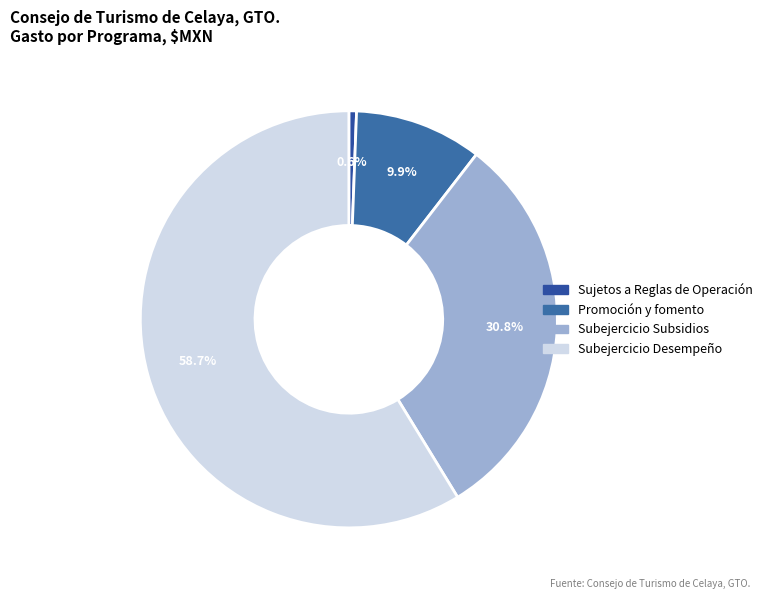

To the nearest percent, what is the difference between the Subejercicio Subsidios and Promoción y fomento slice percentages?

21%